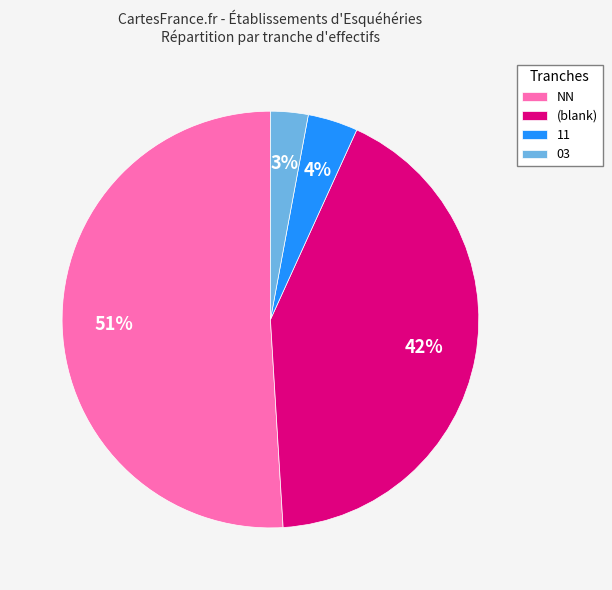

True or false: NN accounts for 59% of the total.

False